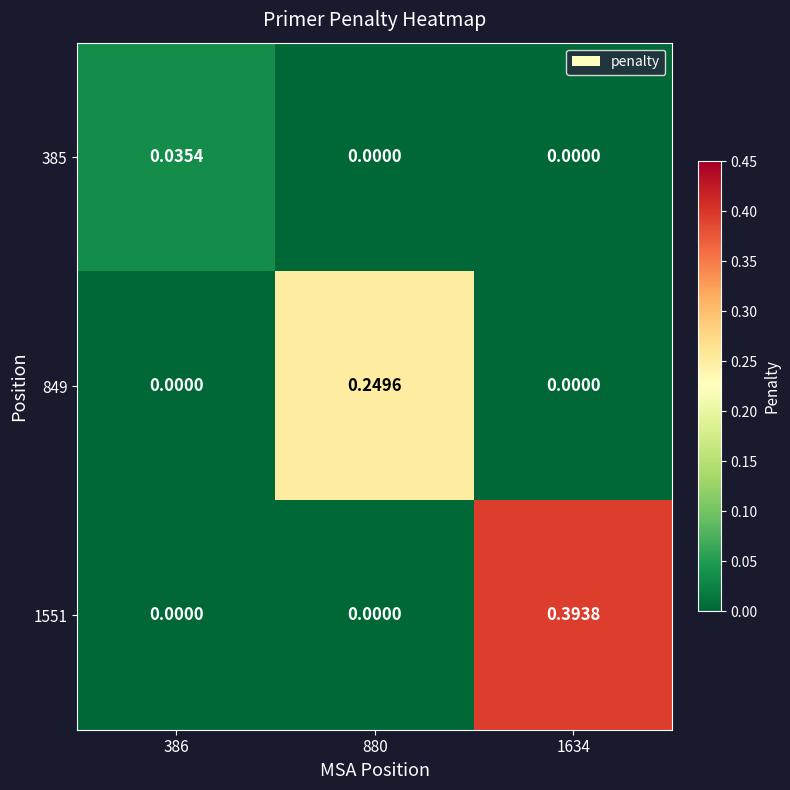

Is the value of 385 at 880 greater than the value of 1551 at 1634?

No